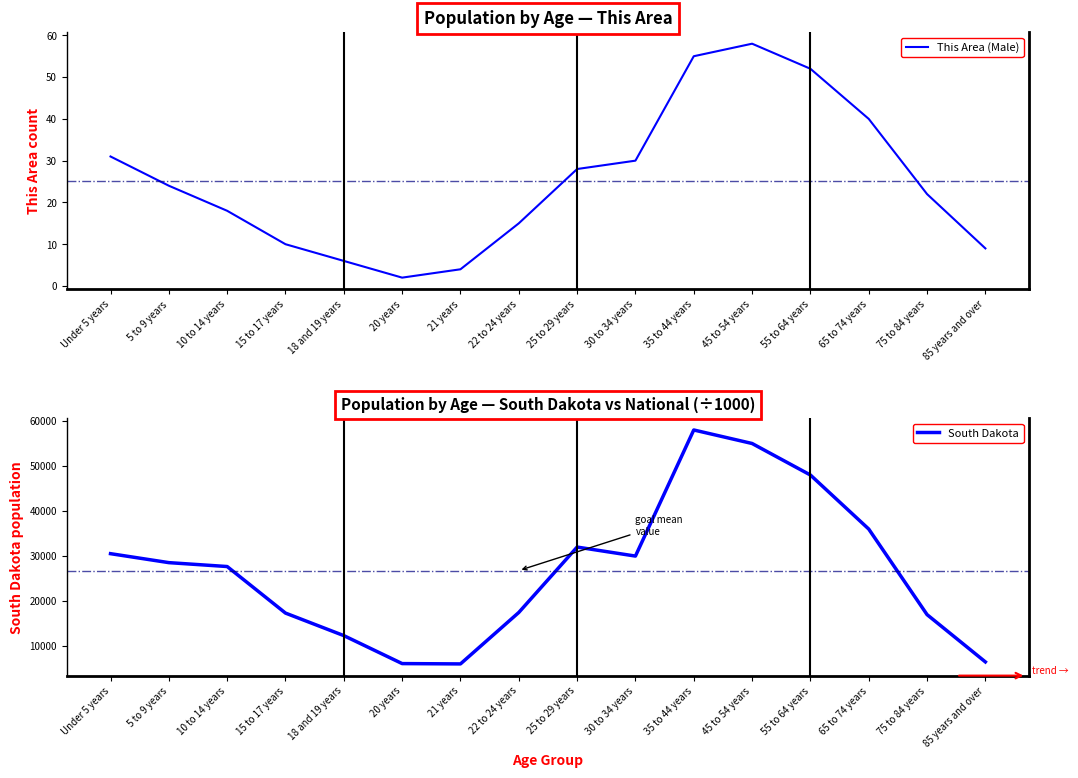

Which category has the highest value in the South Dakota series?

35 to 44 years